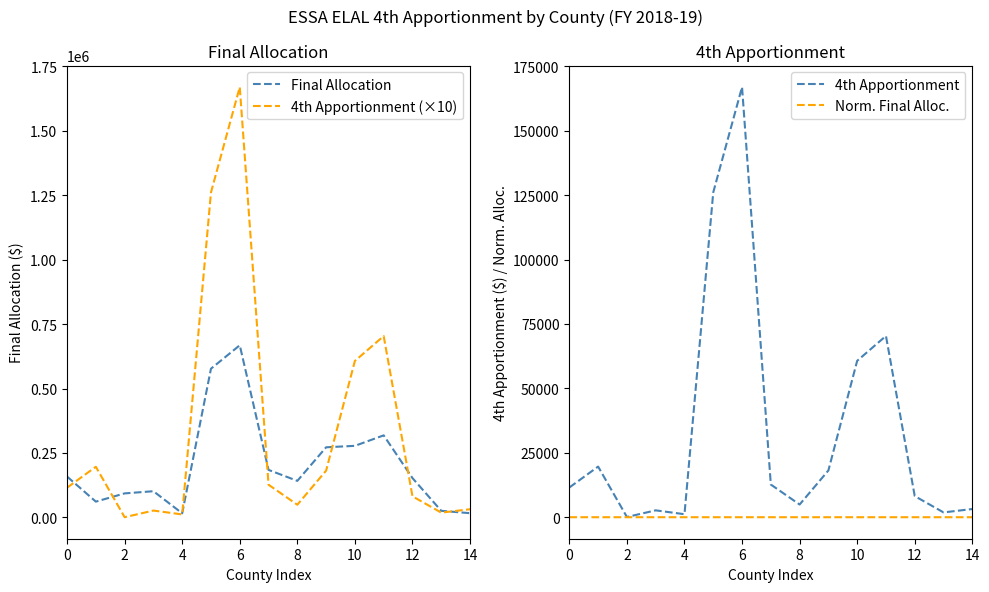

What is the difference between the second highest and minimum values in the Final Allocation series?

561019